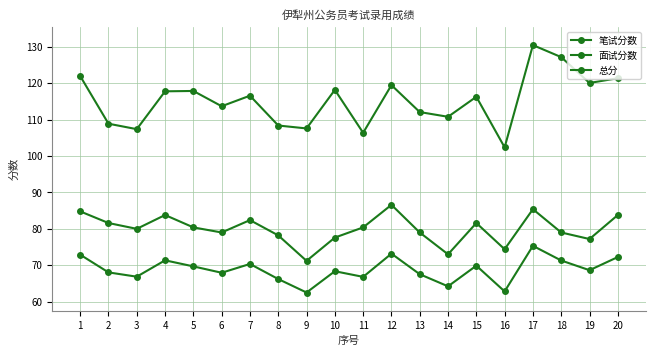

How many series are shown in this chart?

3